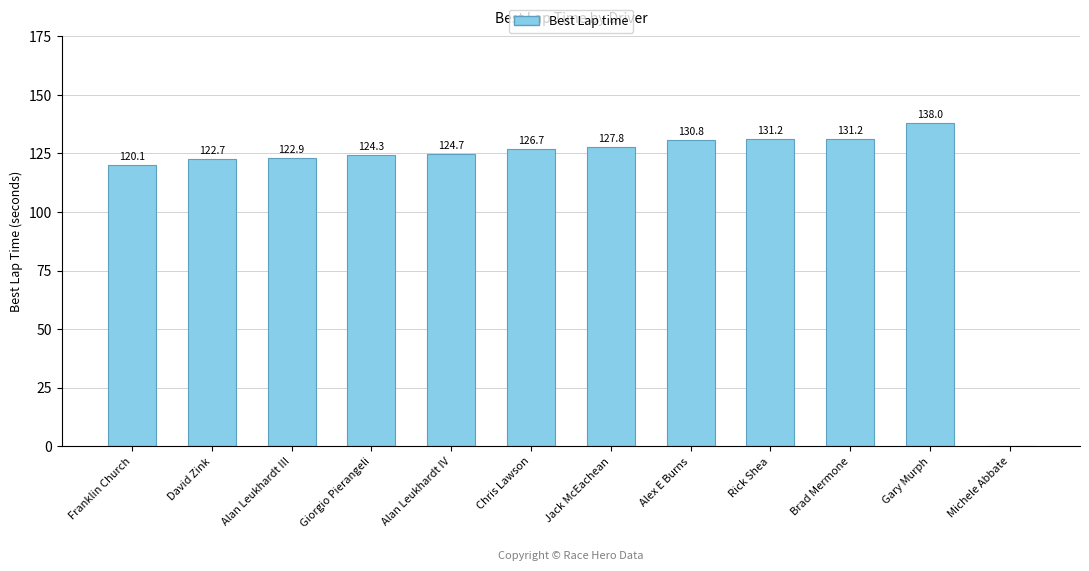

The value at Chris Lawson is 126.7. True or false?

True